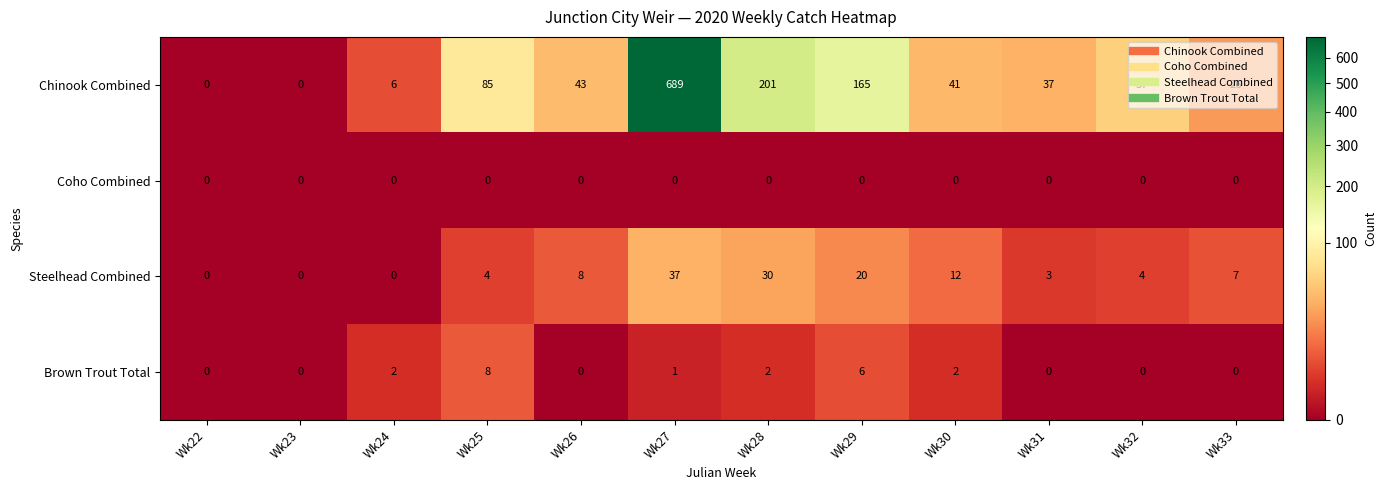

Rank the series by their maximum value, from lowest to highest.

Coho Combined, Brown Trout Total, Steelhead Combined, Chinook Combined